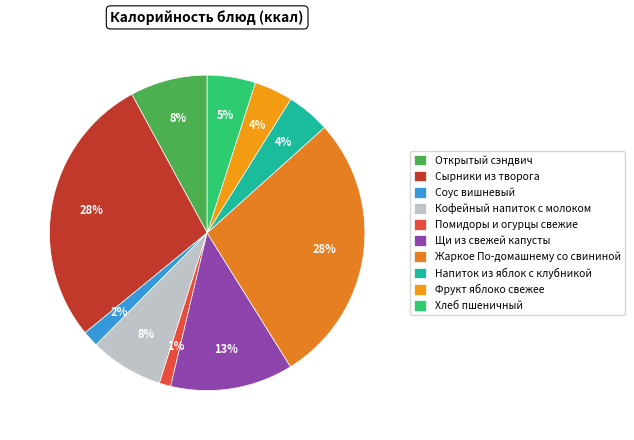

What is the change in value from Кофейный напиток с молоком to Хлеб пшеничный?

-30.7